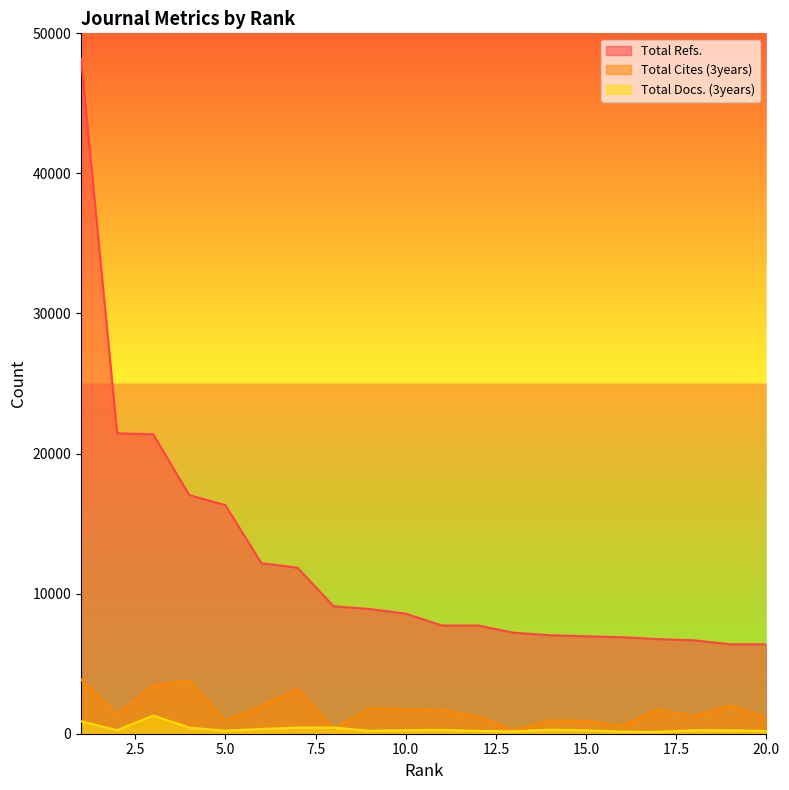

The value of Total Docs. (3years) at 13 is 75. True or false?

False